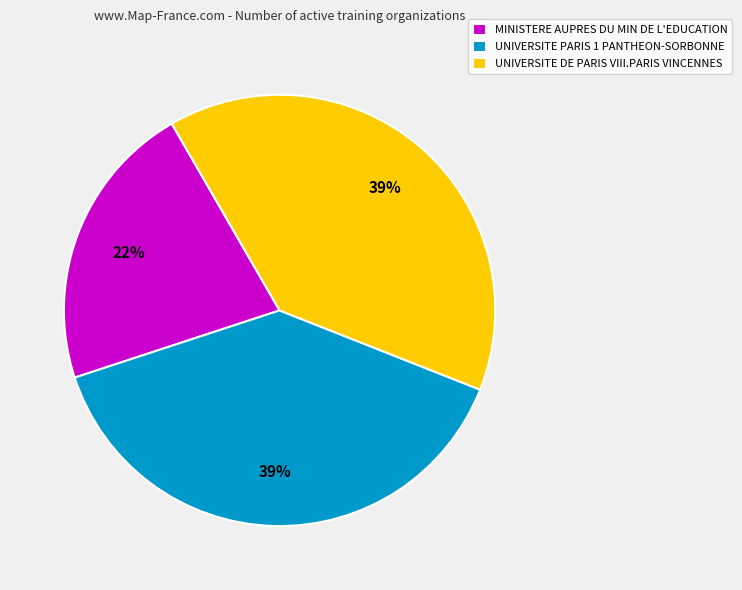

Between UNIVERSITE DE PARIS VIII.PARIS VINCENNES and MINISTERE AUPRES DU MIN DE L'EDUCATION, which is larger?

UNIVERSITE DE PARIS VIII.PARIS VINCENNES